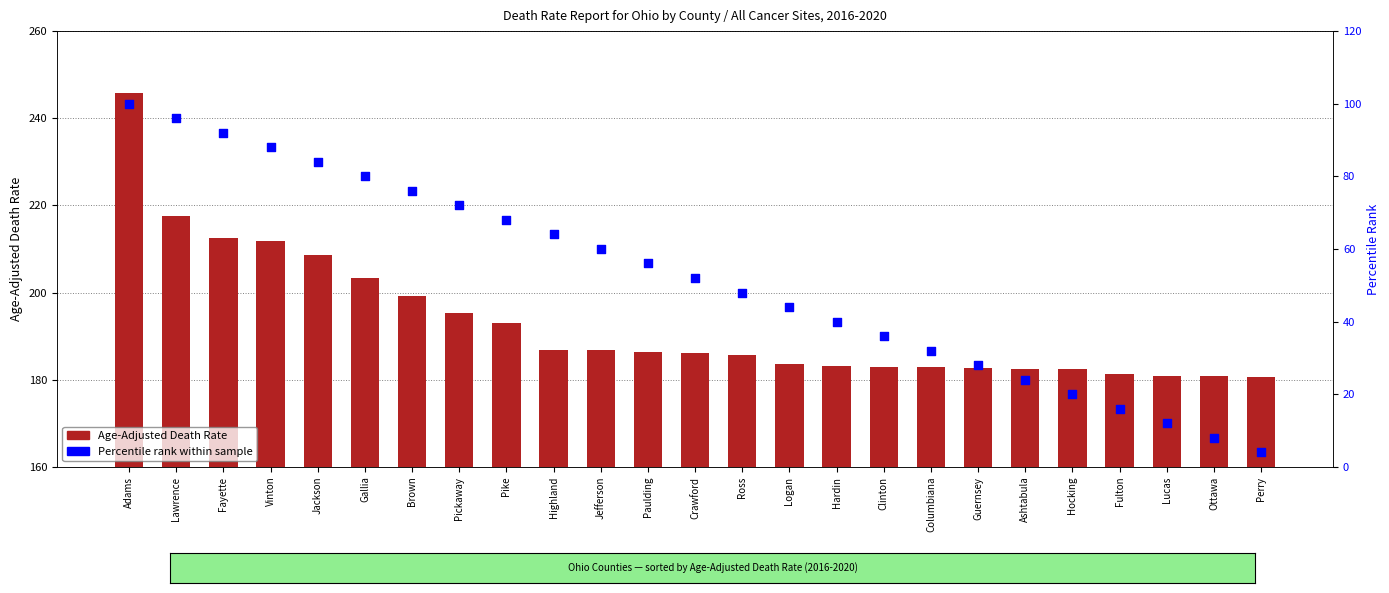

What are all the series names shown in the legend?

Age-Adjusted Death Rate, Percentile Rank